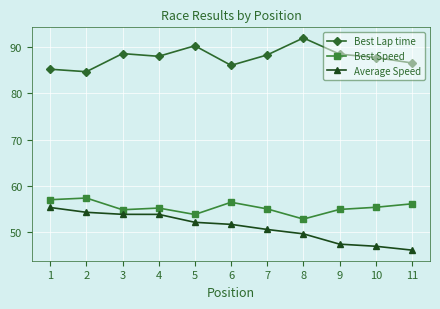

At how many categories does at least one series exceed 81?

11